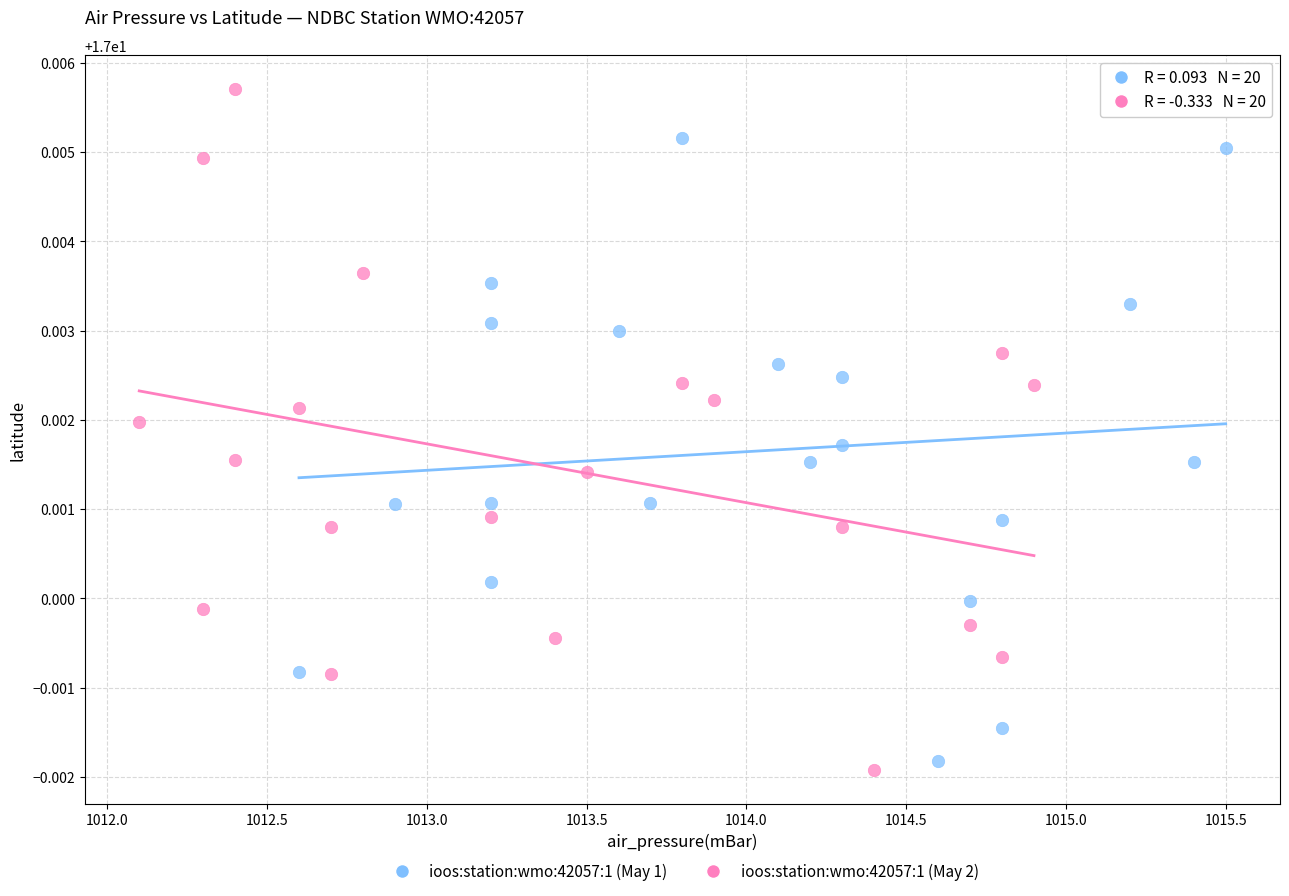

Which series contains the lowest Y value?

ioos:station:wmo:42057:1 (May 2)